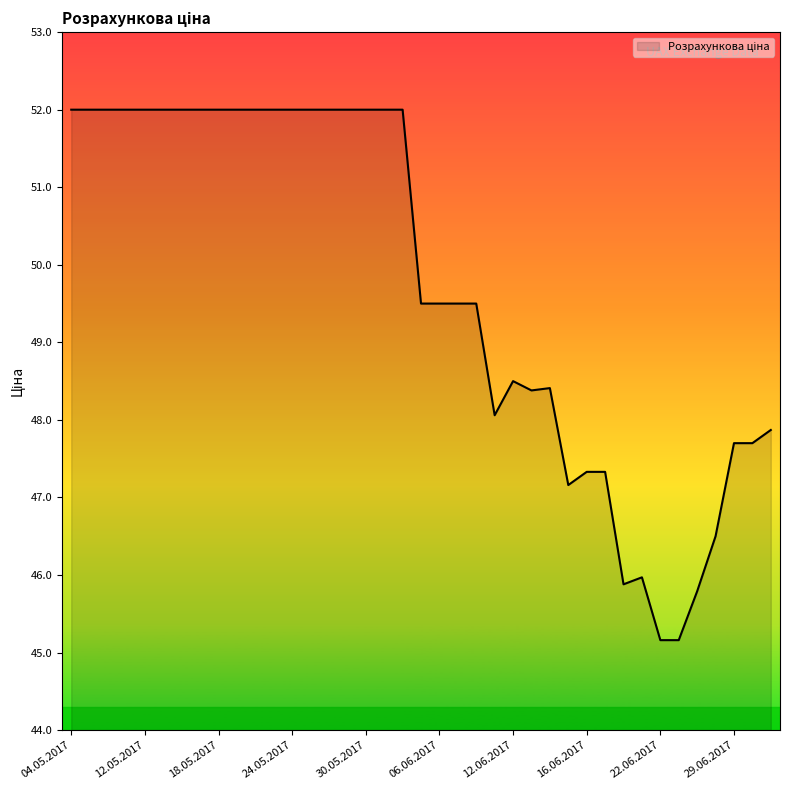

How many lines are shown in the chart?

1